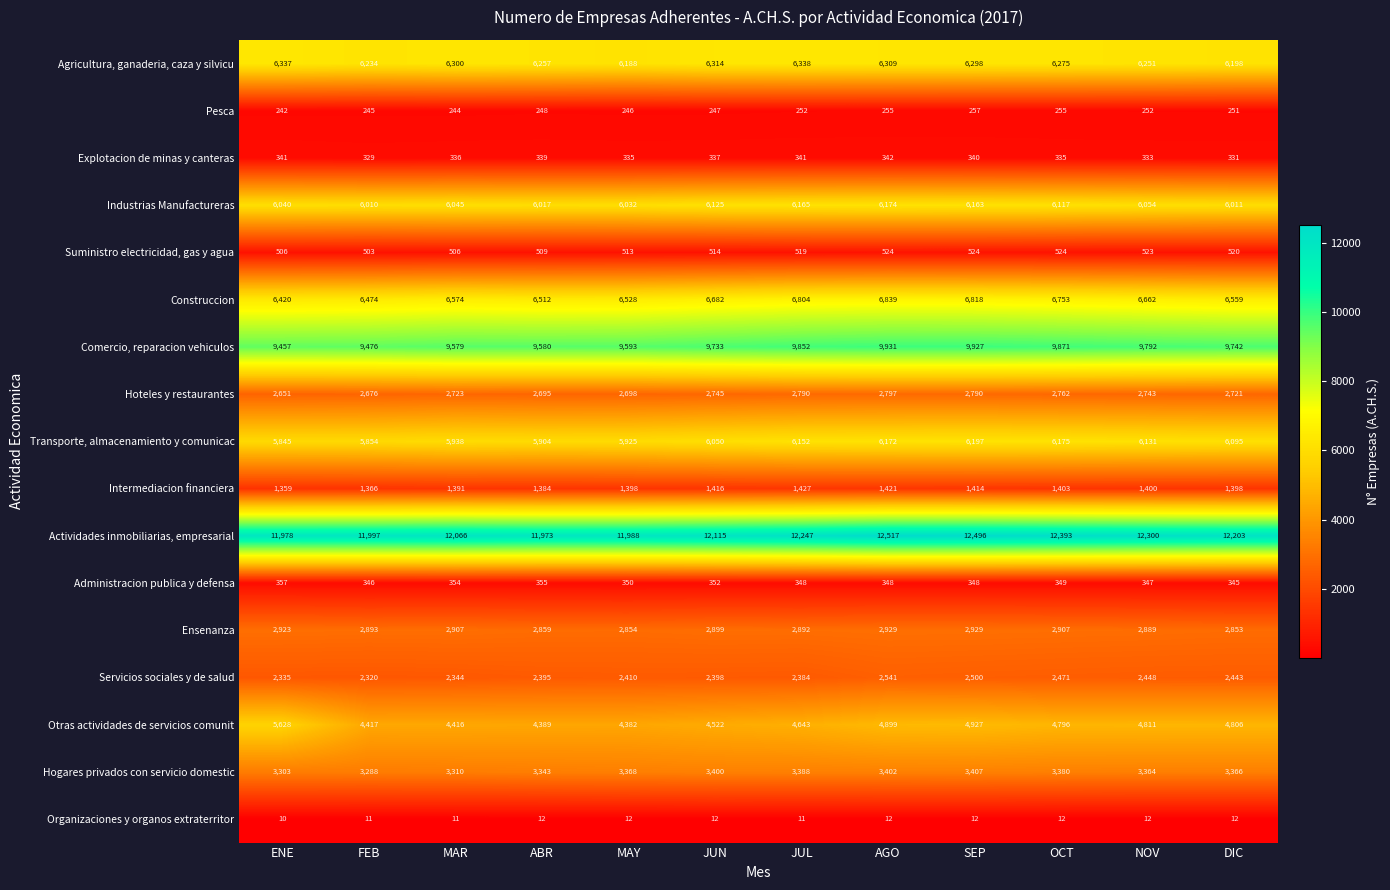

Which series has the largest range (max minus min)?

Otras actividades de servicios comunit